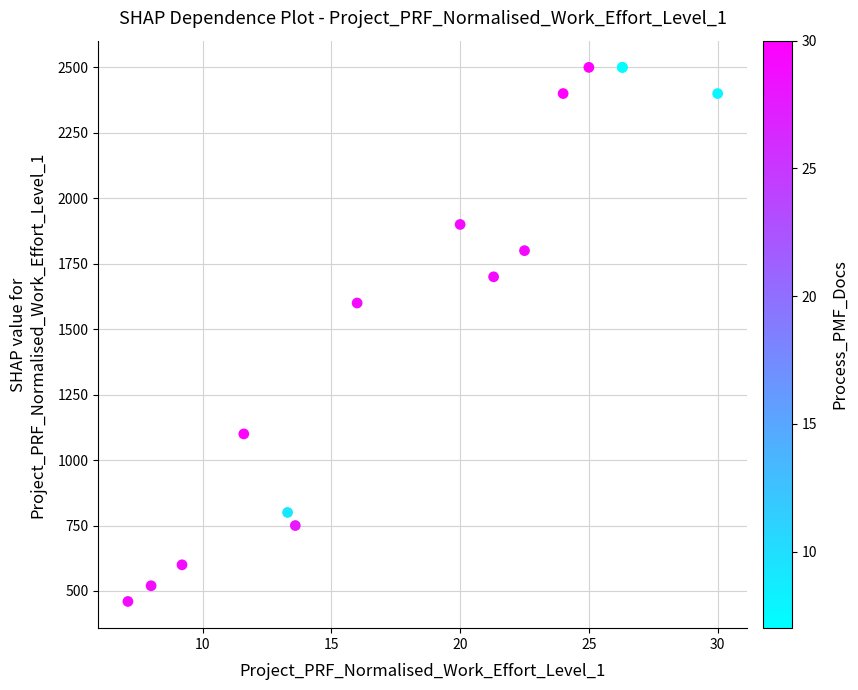

What Y value in the scatter plot is closest to 1480?

1600